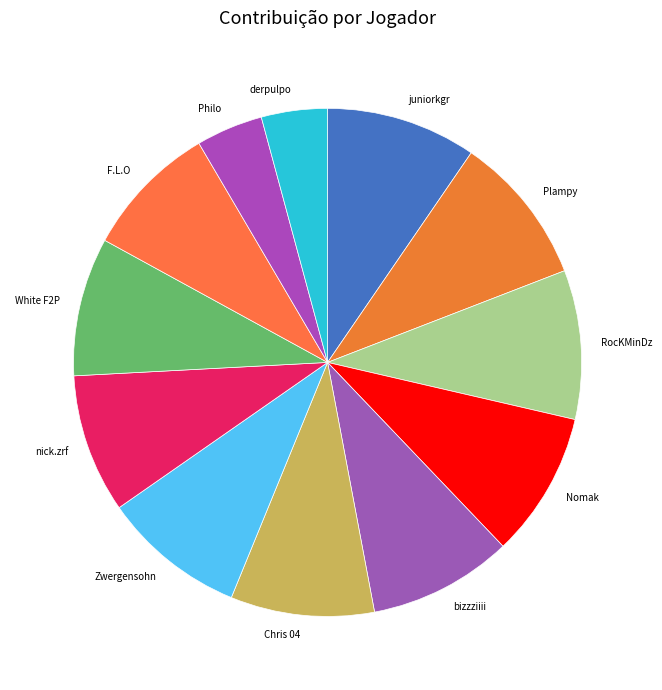

Does derpulpo account for over 50% of the chart?

No